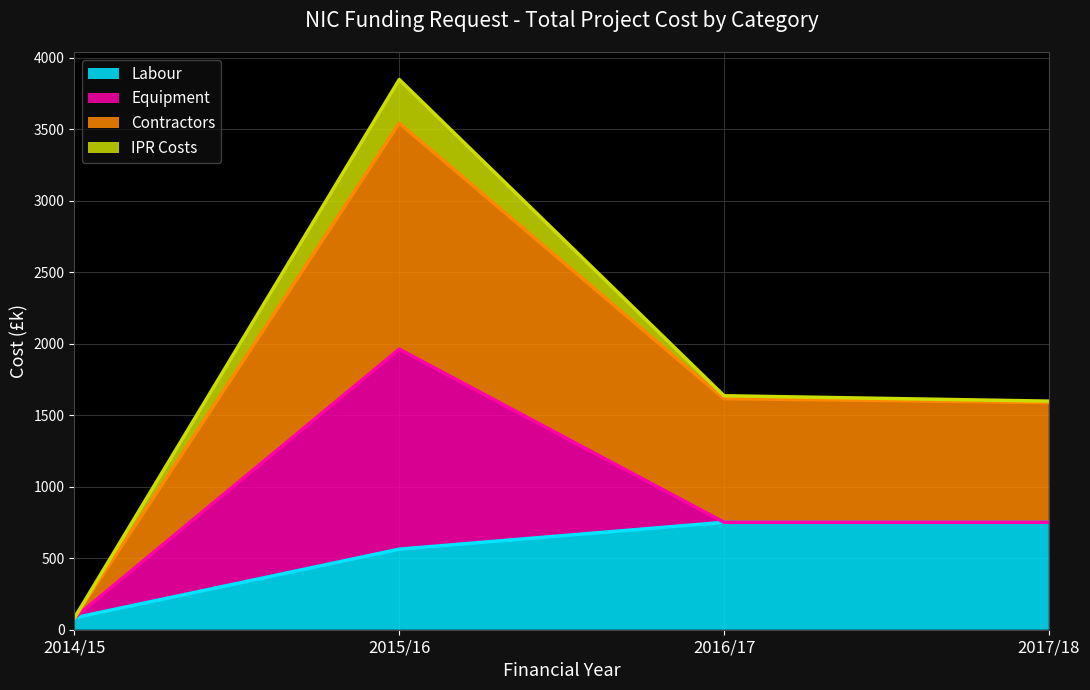

Is it true that Contractors equals 833.9 at 2016/17?

False